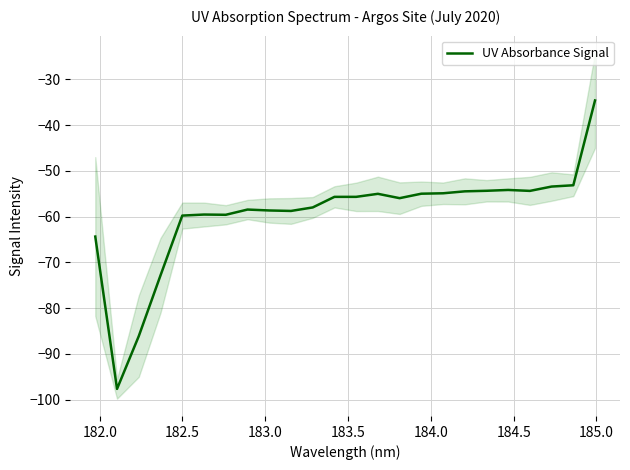

What is the minimum value for UV Absorbance Signal?

-97.7